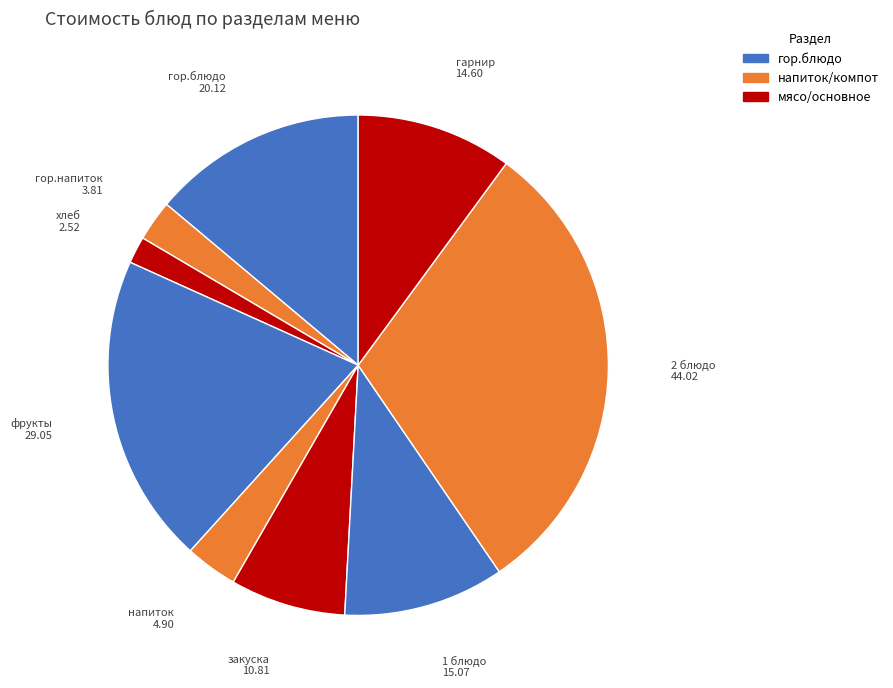

What is the ratio of the value at гор.блюдо to the value at фрукты?

0.7